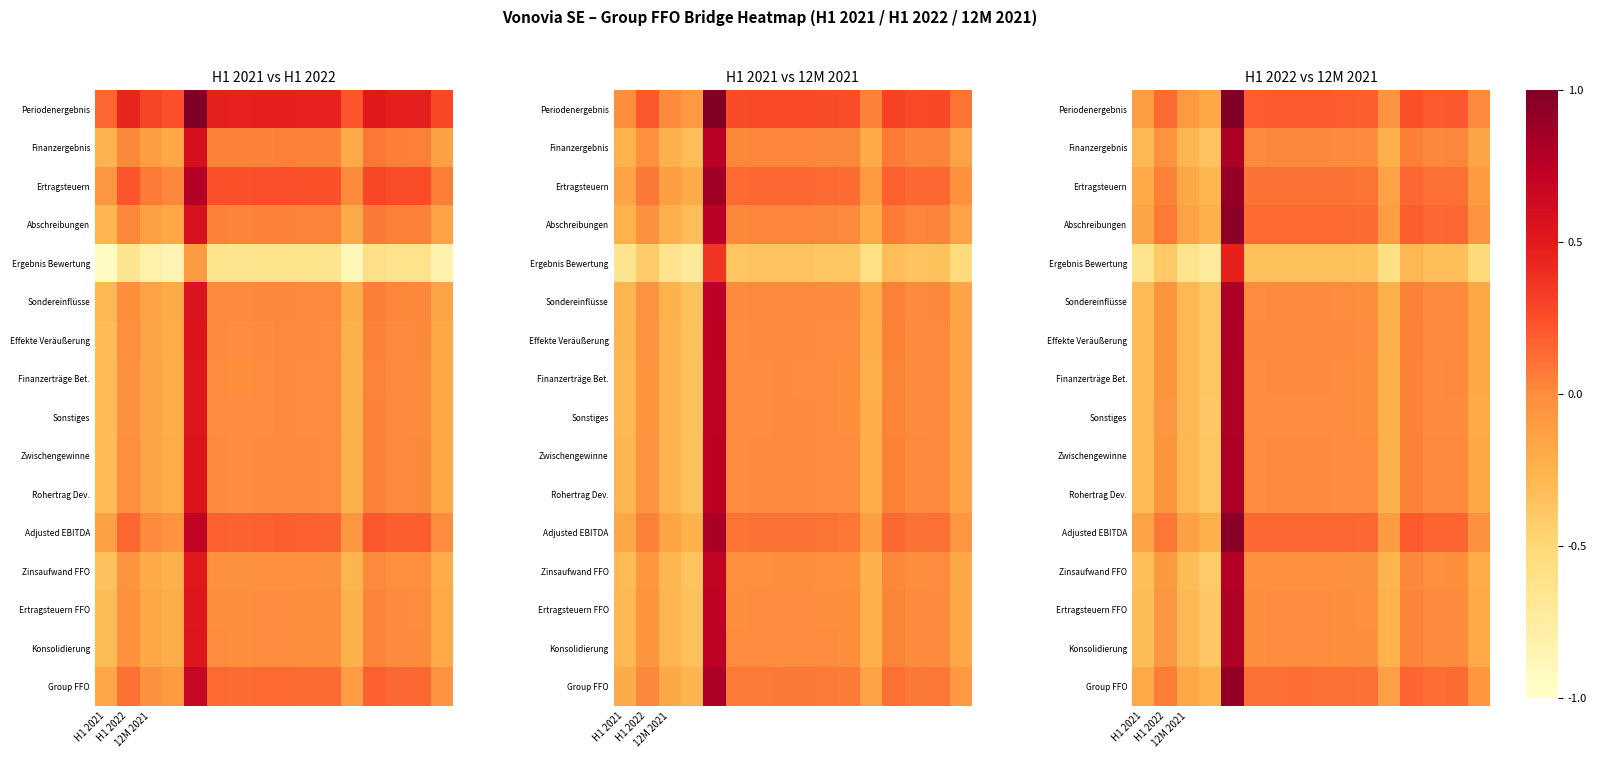

Rank the series by their maximum value, from highest to lowest.

Periodenergebnis, Adjusted EBITDA, Abschreibungen, Group FFO, Ertragsteuern, Finanzergebnis, Effekte Veräußerung, Rohertrag Dev., Zwischengewinne, Sondereinflüsse, Finanzerträge Bet., Sonstiges, Konsolidierung, Ertragsteuern FFO, Zinsaufwand FFO, Ergebnis Bewertung